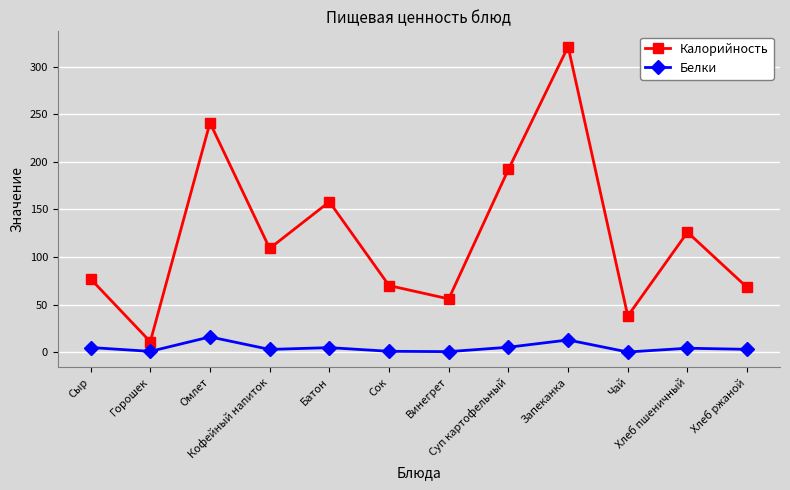

What is the difference between the maximum and minimum values in the Белки series?

15.9